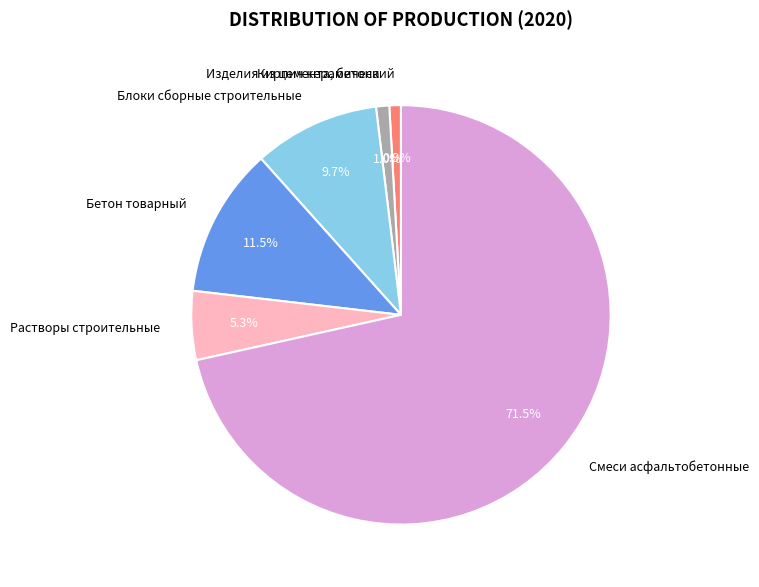

Combined, what portion of the pie is Растворы строительные and Бетон товарный?

16.8%